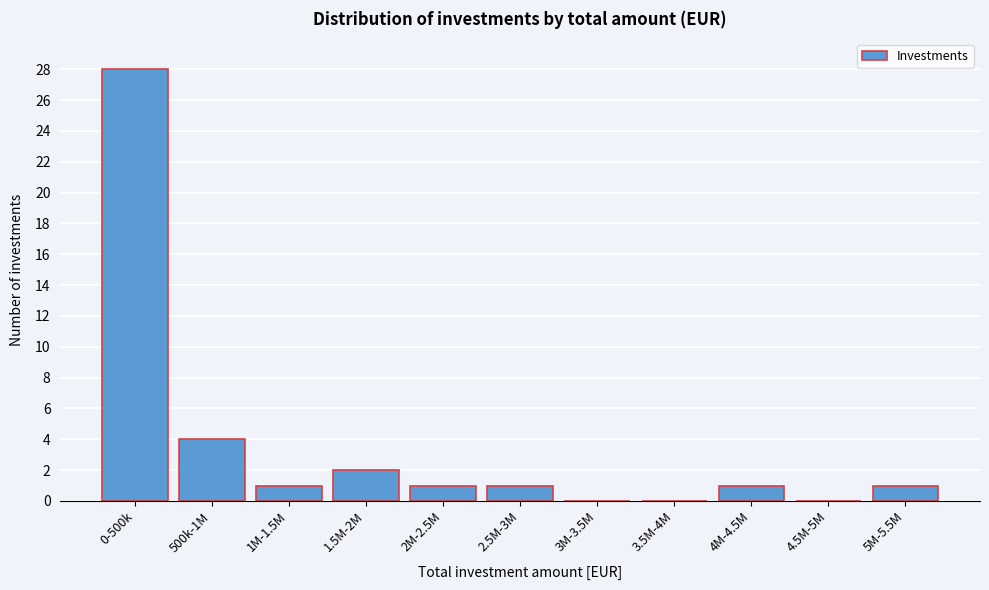

Reading left to right, transcribe all the data shown in this chart.

0-500k=28	500k-1M=4	1M-1.5M=1	1.5M-2M=2	2M-2.5M=1	2.5M-3M=1	3M-3.5M=0	3.5M-4M=0	4M-4.5M=1	4.5M-5M=0	5M-5.5M=1